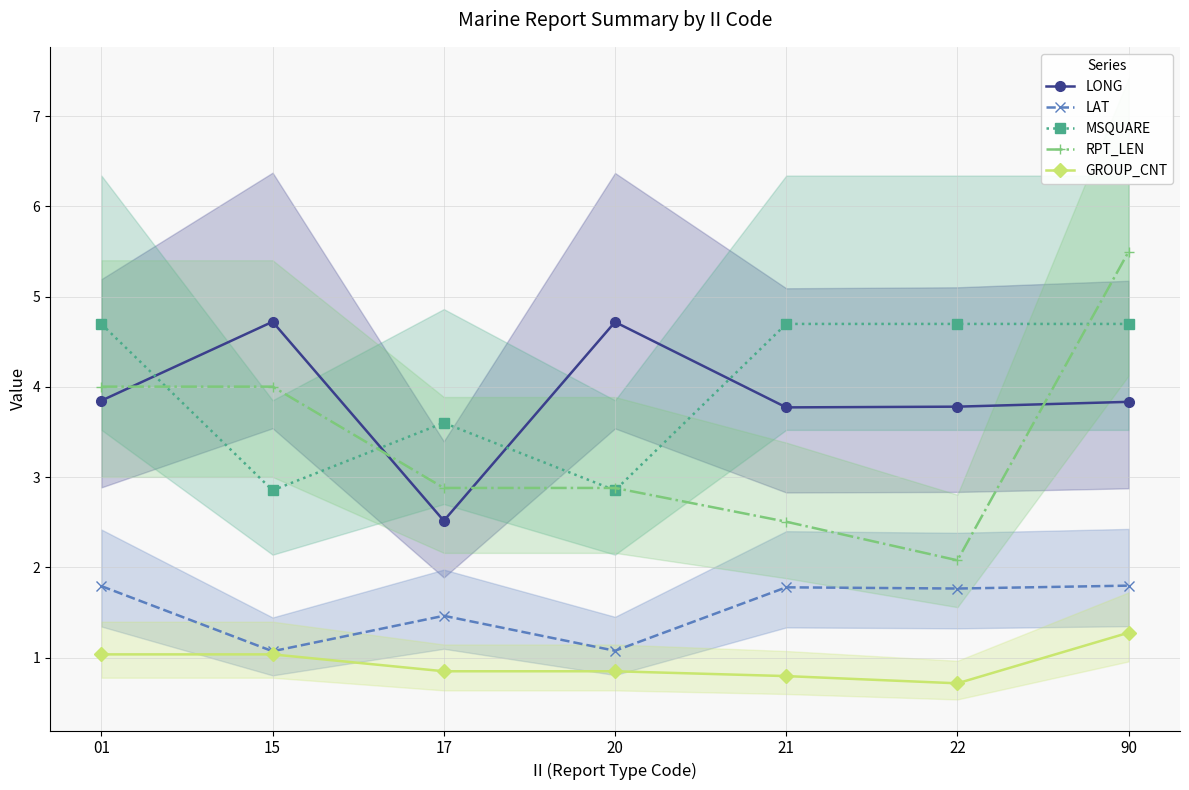

Which has a higher value, 01 or 21?

01